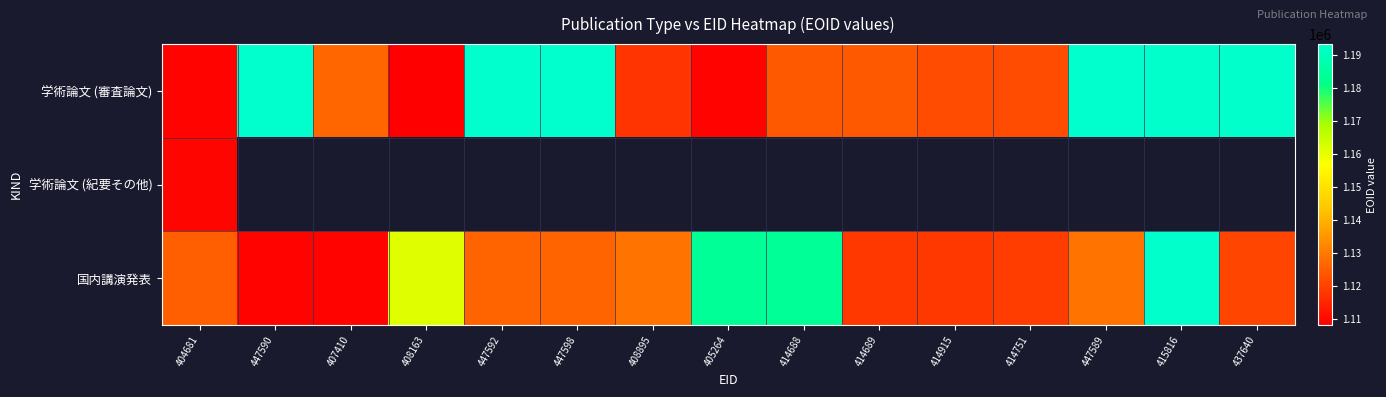

Is the value of 学術論文 (紀要その他) at 414751 greater than the value of 学術論文 (審査論文) at 447598?

No